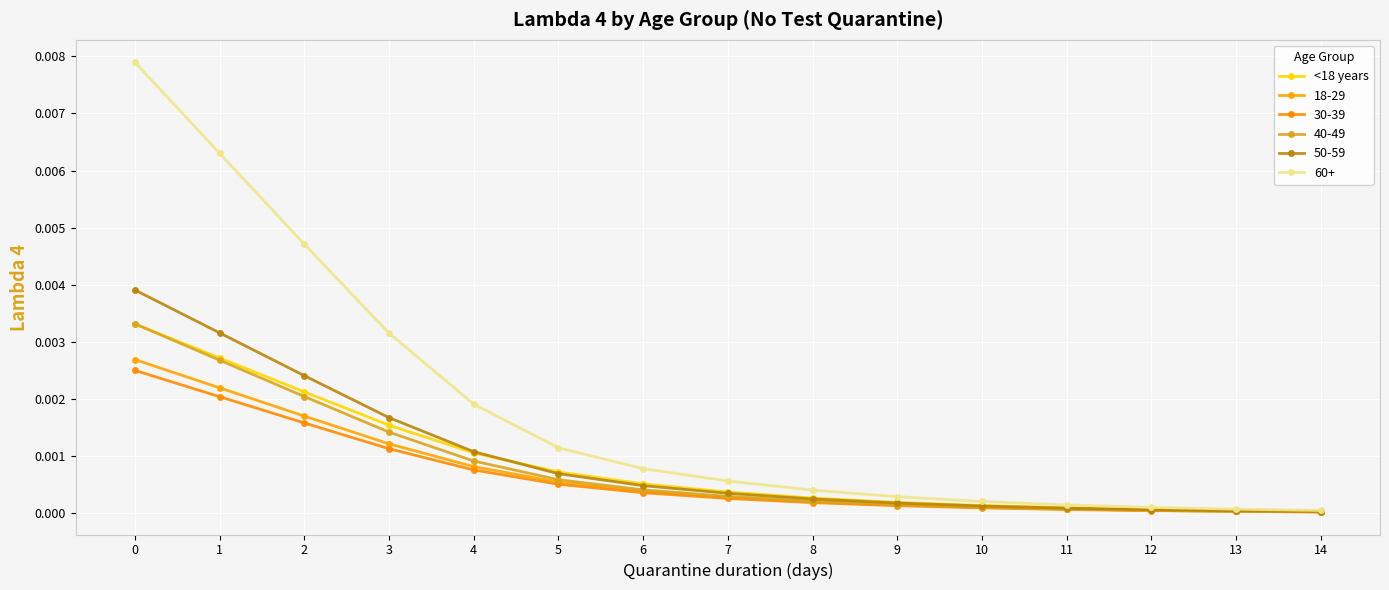

How many distinct data groups are displayed?

6